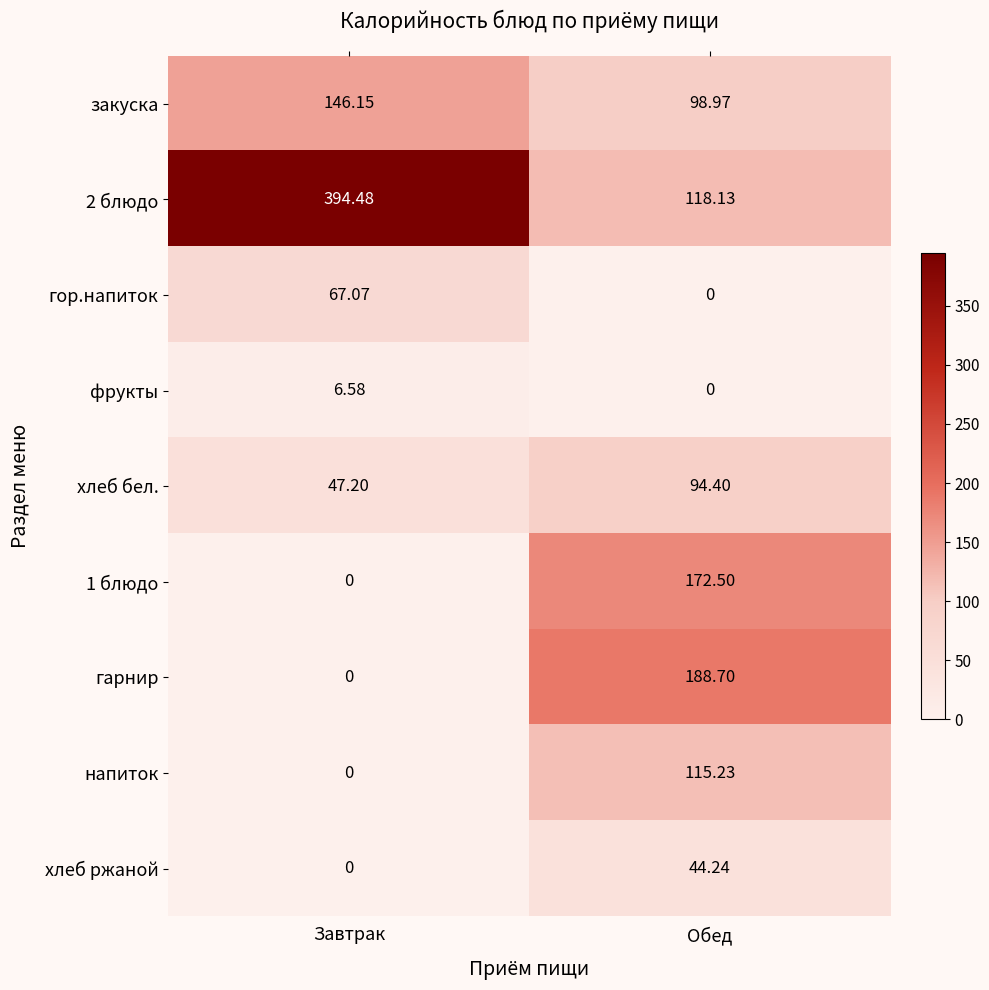

At which label does напиток reach its peak?

Обед